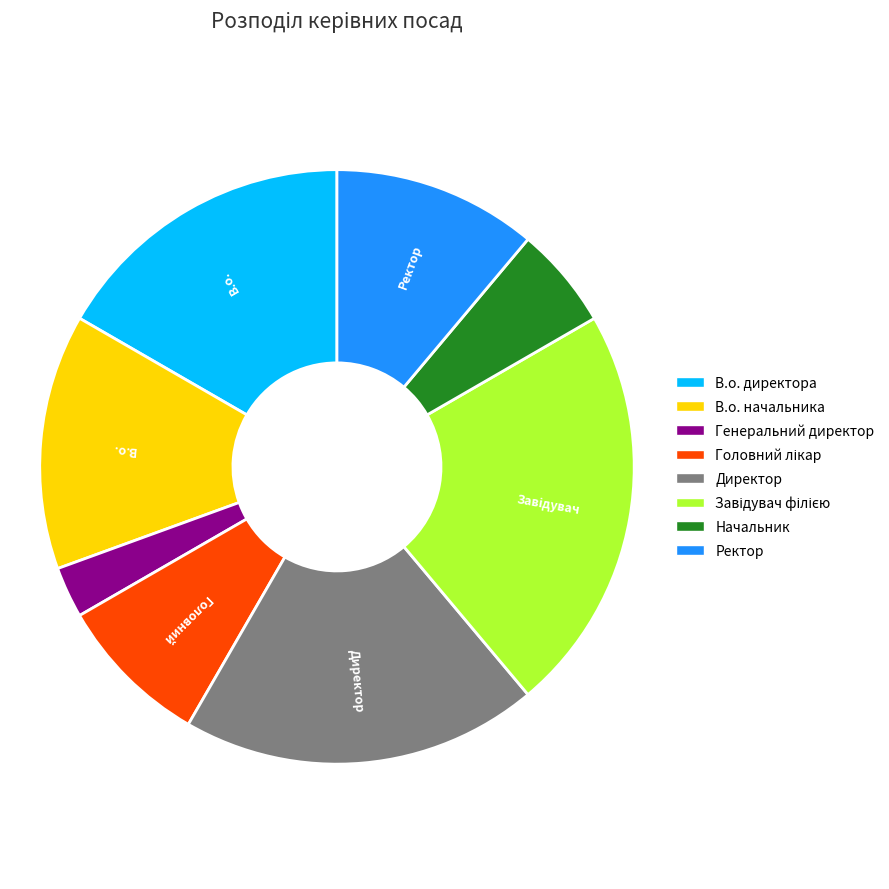

Which slice is the smallest?

Генеральний директор